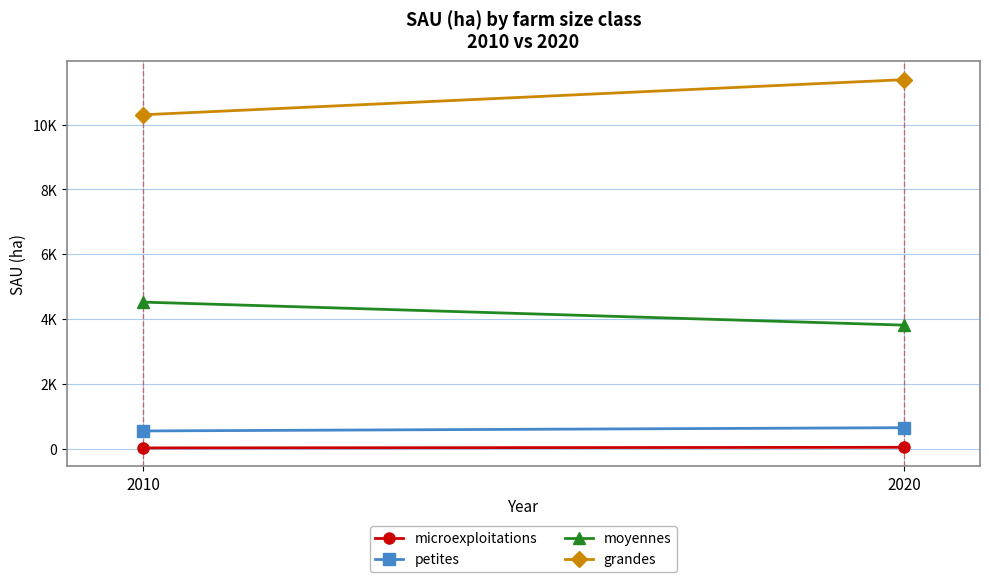

At which category is the sum across all series the highest?

2020